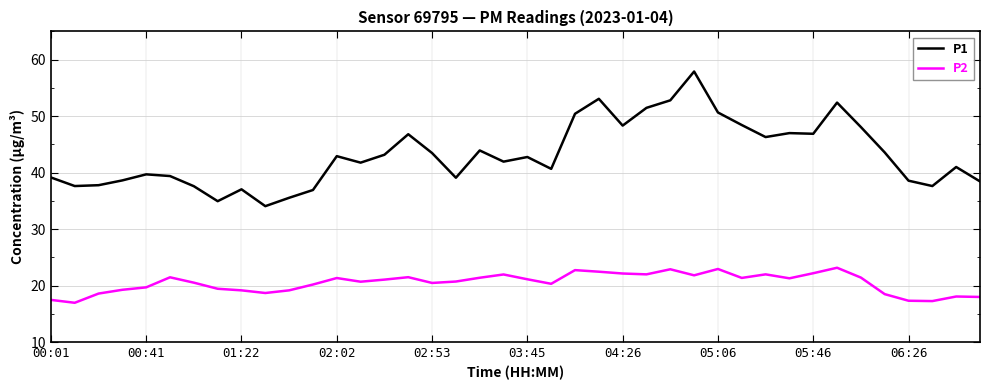

Which series has the largest range (max minus min)?

P1